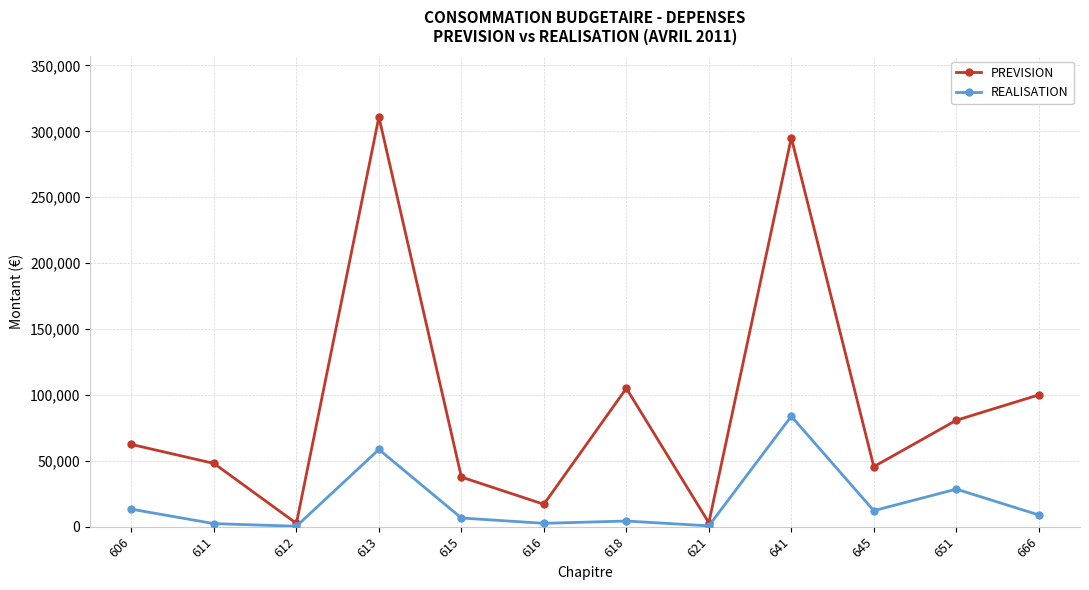

What is the difference between the highest and lowest values at 618?

100707